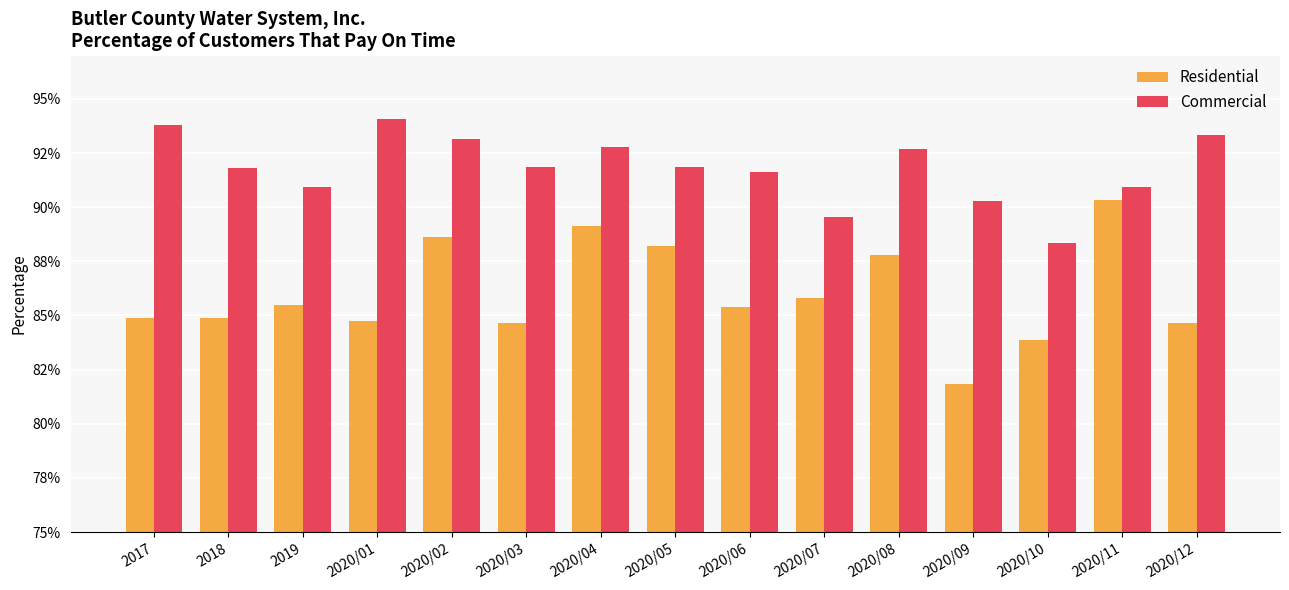

What is the label of the 5th bar from the left?

2020/02